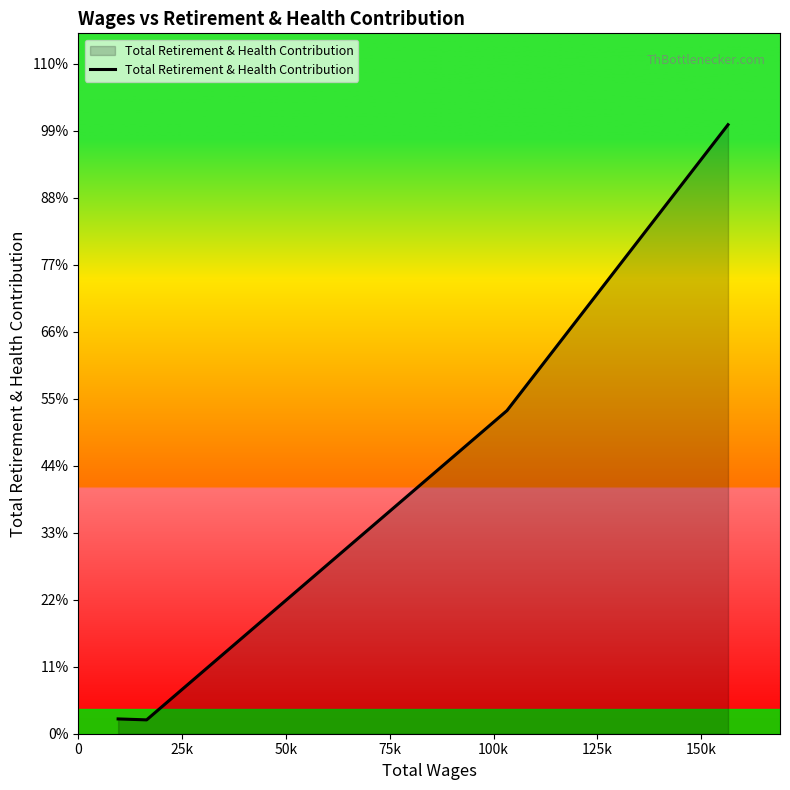

Does the chart have visible grid lines?

No